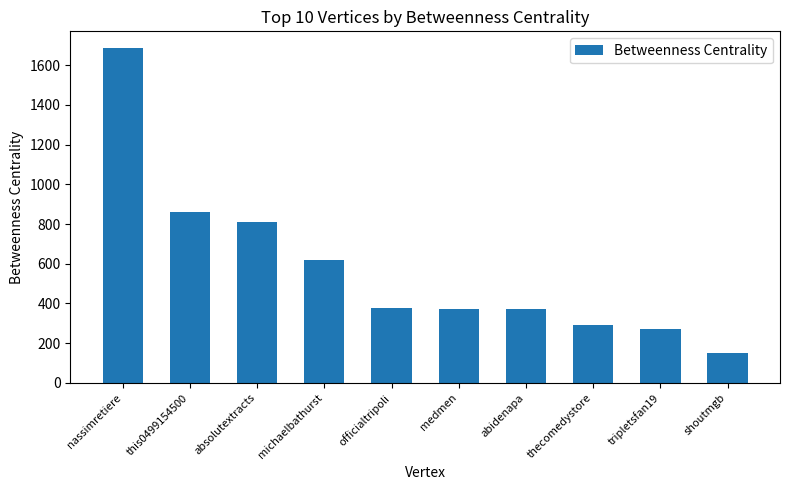

How many categories are shown in the chart?

10